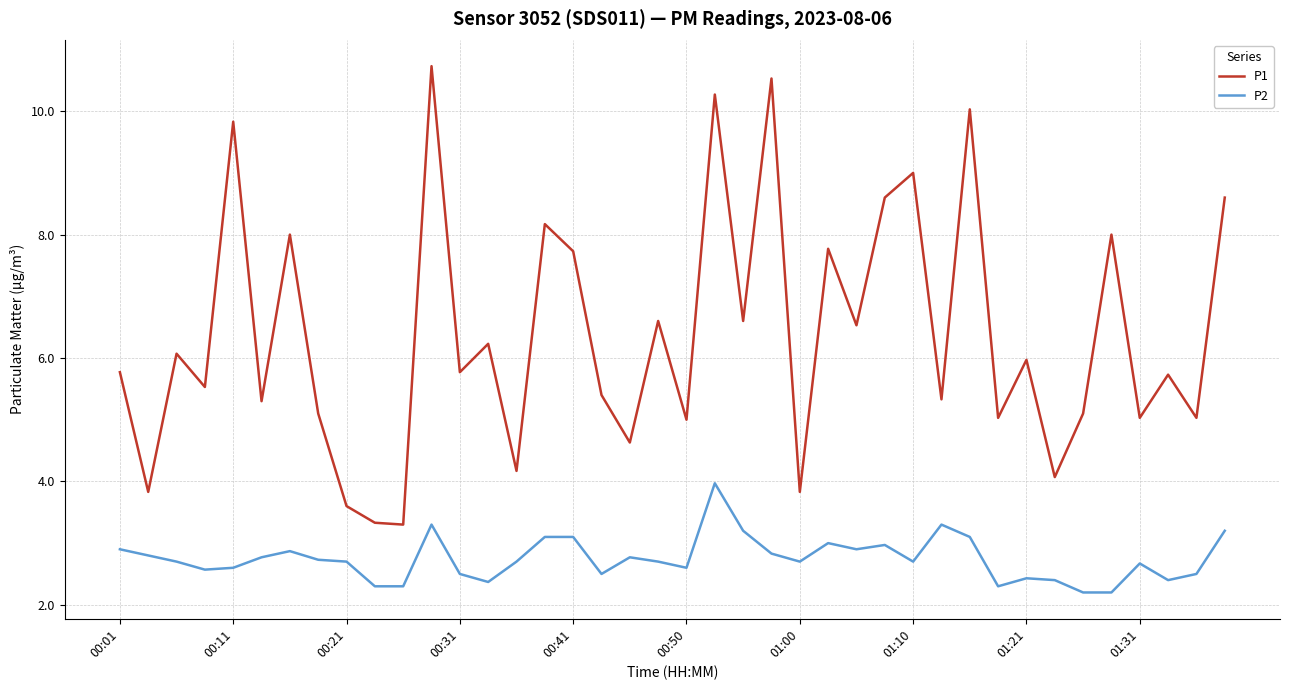

What is the lowest value of the P1 series?

3.3